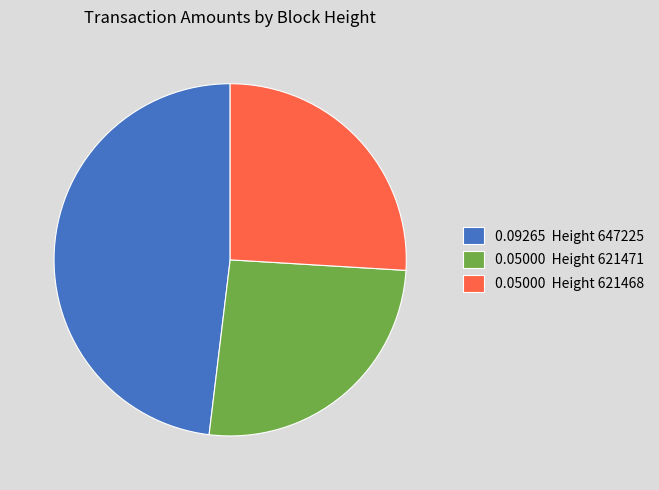

Count the number of slices in the pie.

3